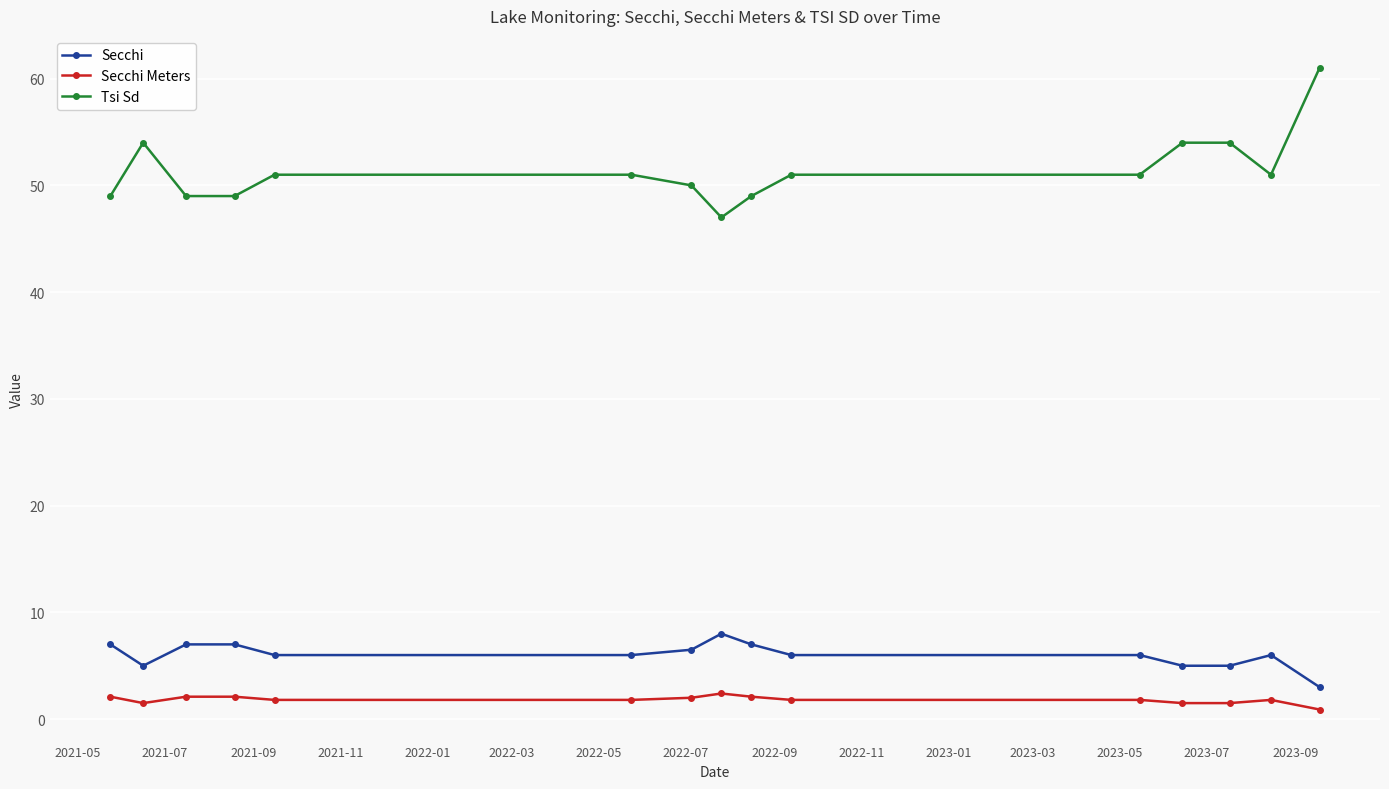

True or false: Secchi Meters has more than 0 points higher than both neighbors.

True